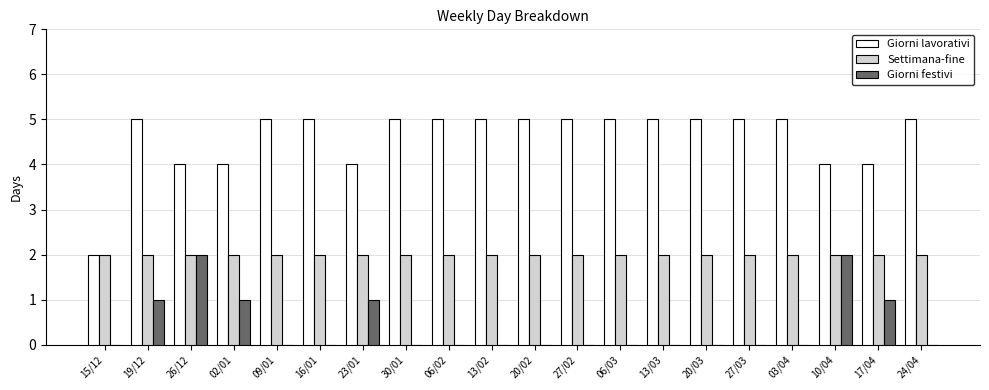

What is the sum of all Giorni lavorativi values?

92